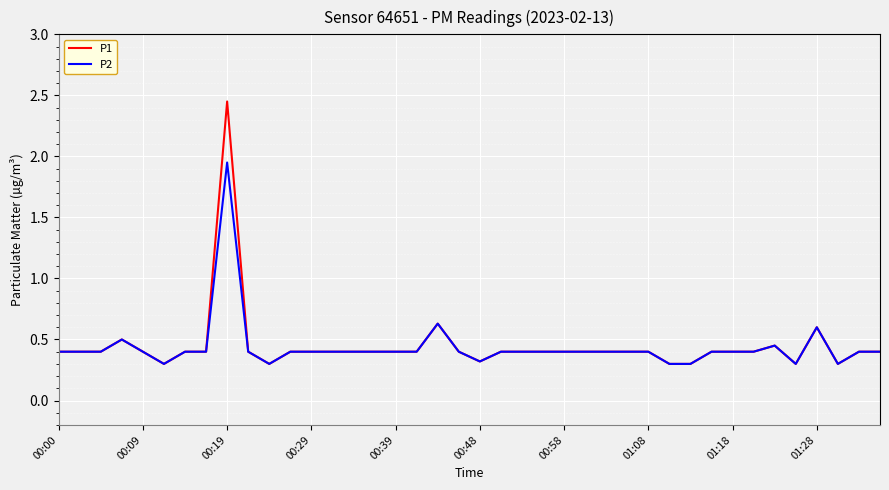

Which series has the widest spread of values?

P1